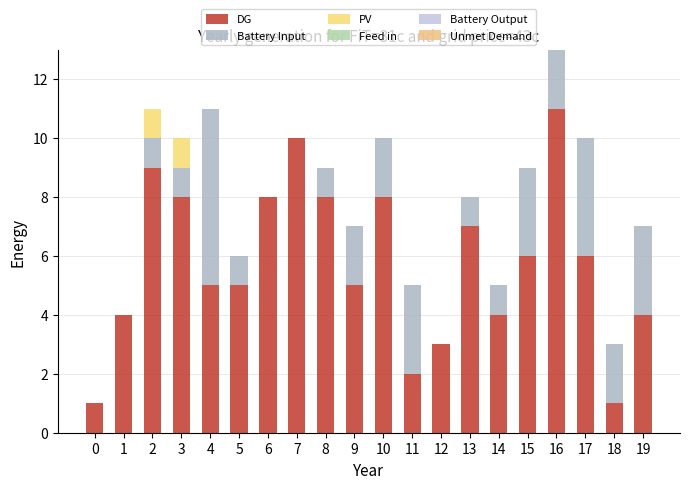

Rank the categories by DG value from lowest to highest.

0, 18, 11, 12, 1, 14, 19, 4, 5, 9, 15, 17, 13, 3, 6, 8, 10, 2, 7, 16